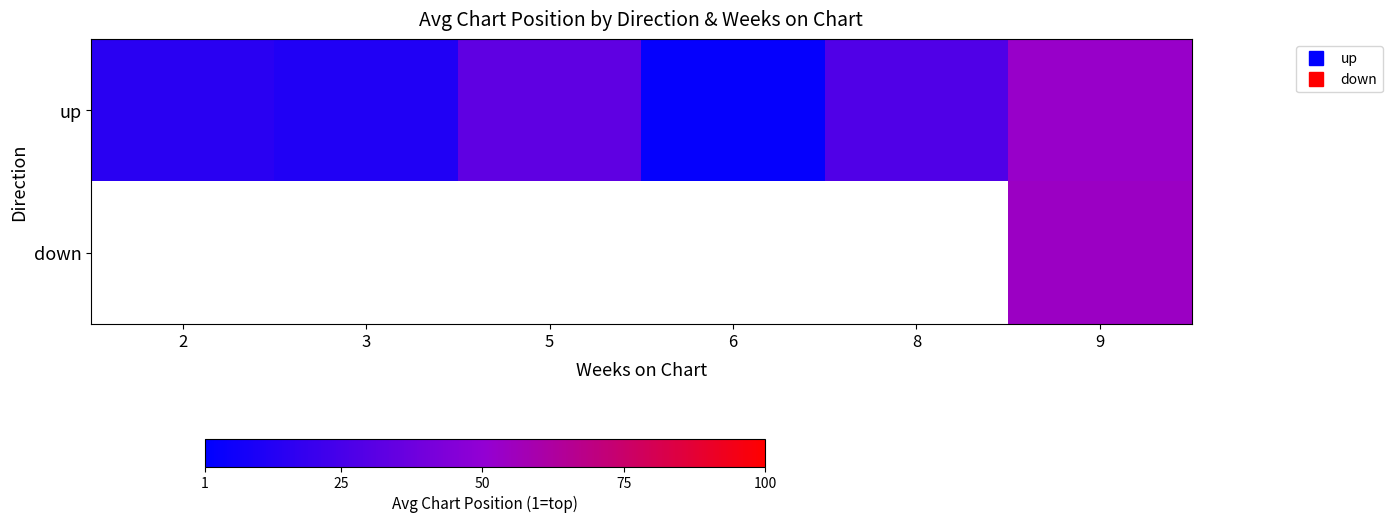

What is the maximum value shown in the chart?

54.3